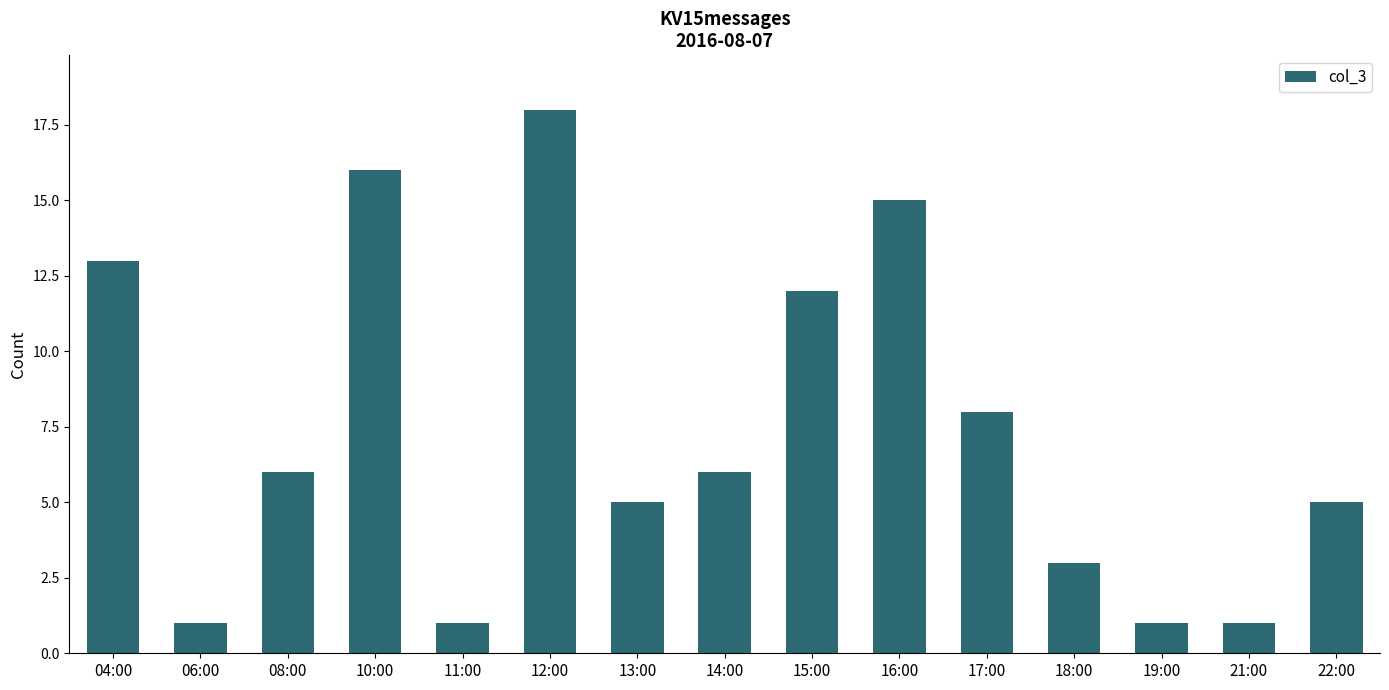

Are the bars grouped side by side (vs. stacked)?

No